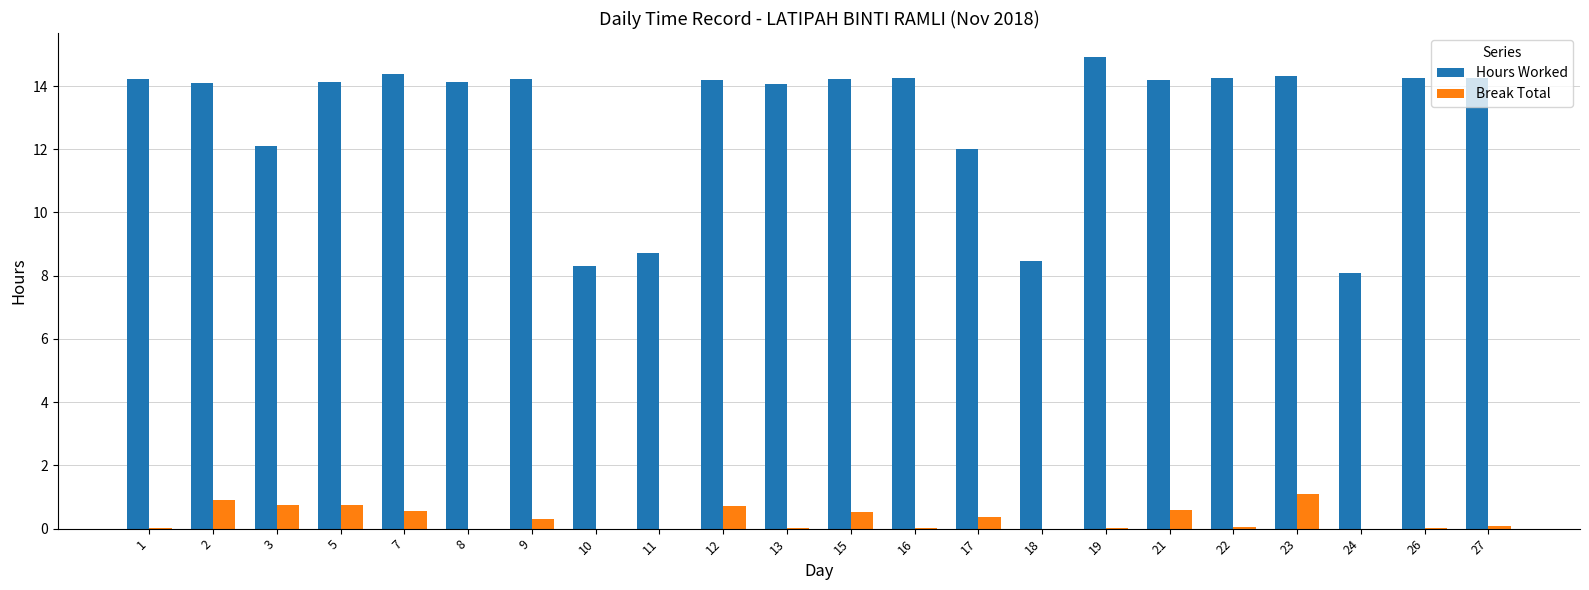

How many data points does each series have?

22